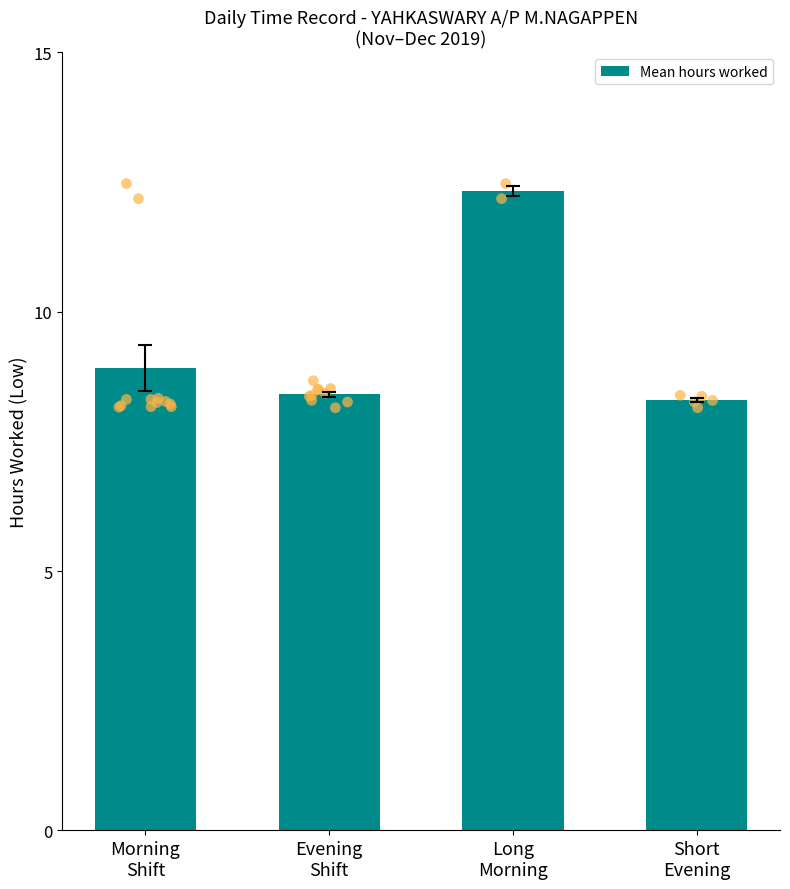

Between Short
Evening and Morning
Shift, which is larger?

Morning
Shift